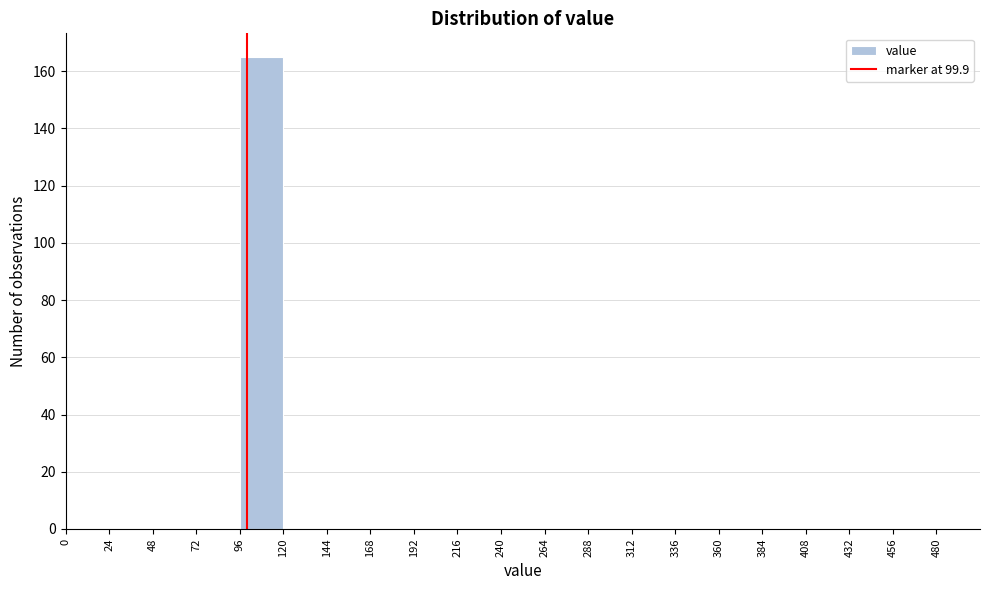

How tall is the bar that spans 96 to 120 on the x-axis? The values are not printed on the chart, so give them approximately, as read against the axis.

166